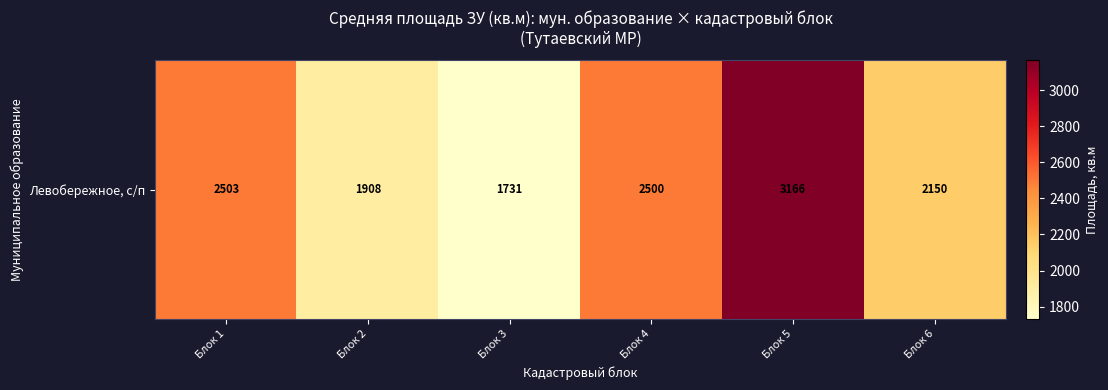

The value at Блок 5 is 3166. True or false?

True